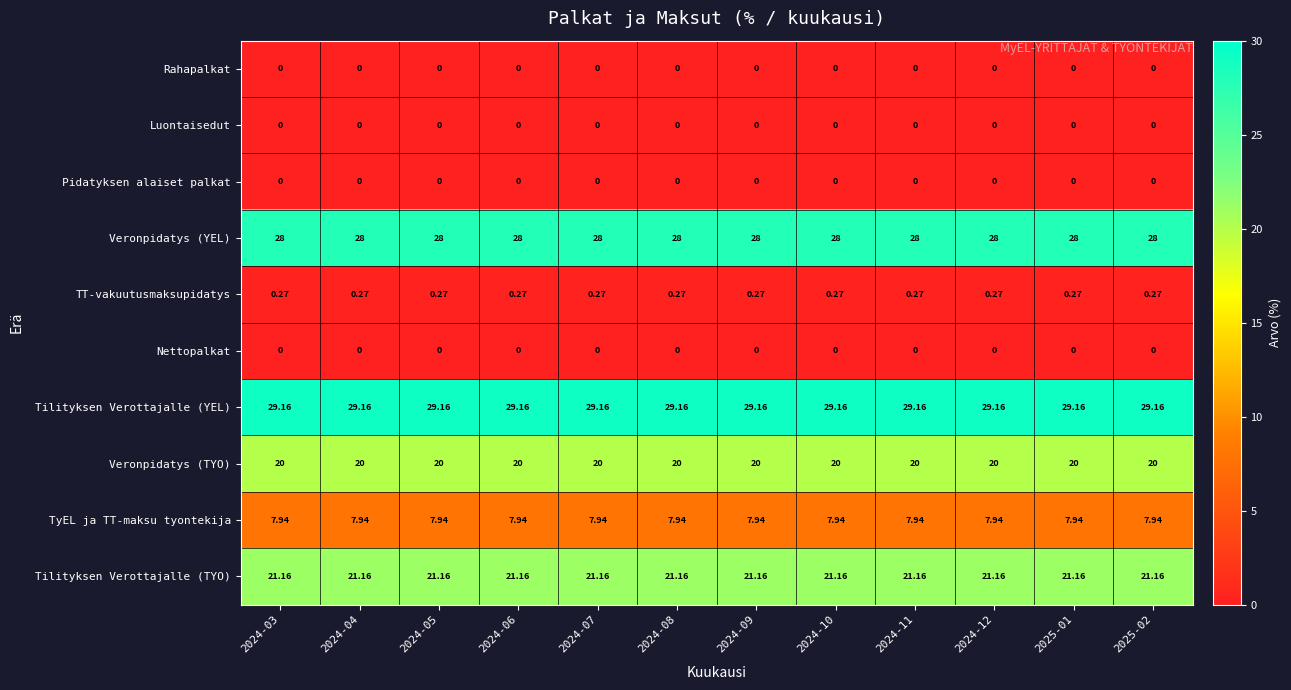

Is the value of Veronpidatys (YEL) at 2024-04 greater than the value of TyEL ja TT-maksu tyontekija at 2024-11?

Yes